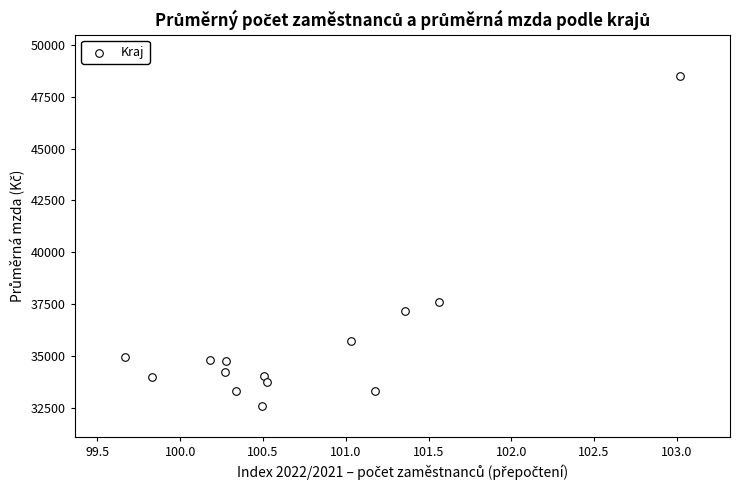

What is the range of X values (max minus min)?

3.4